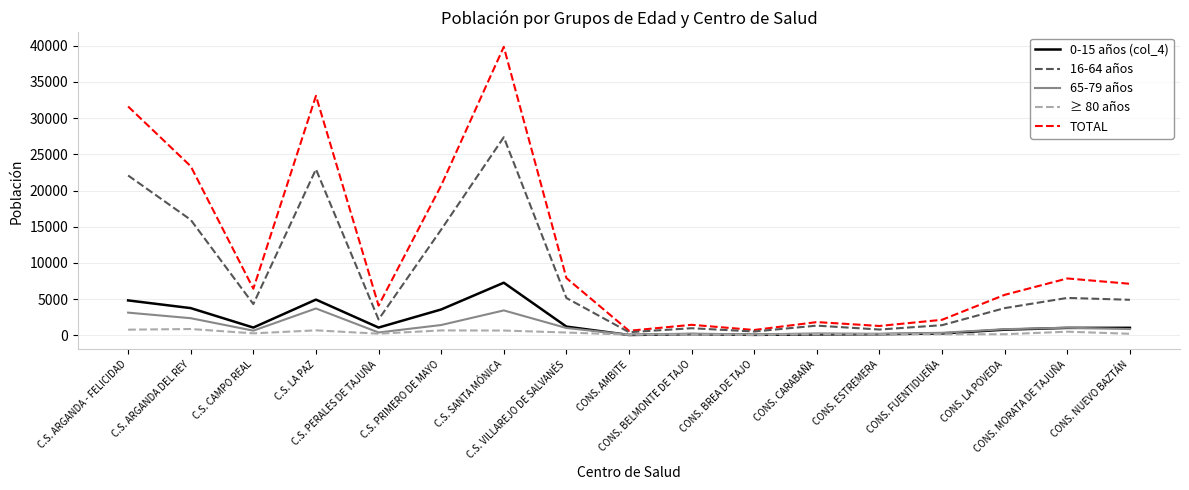

Where is the first local minimum for TOTAL?

C.S. CAMPO REAL